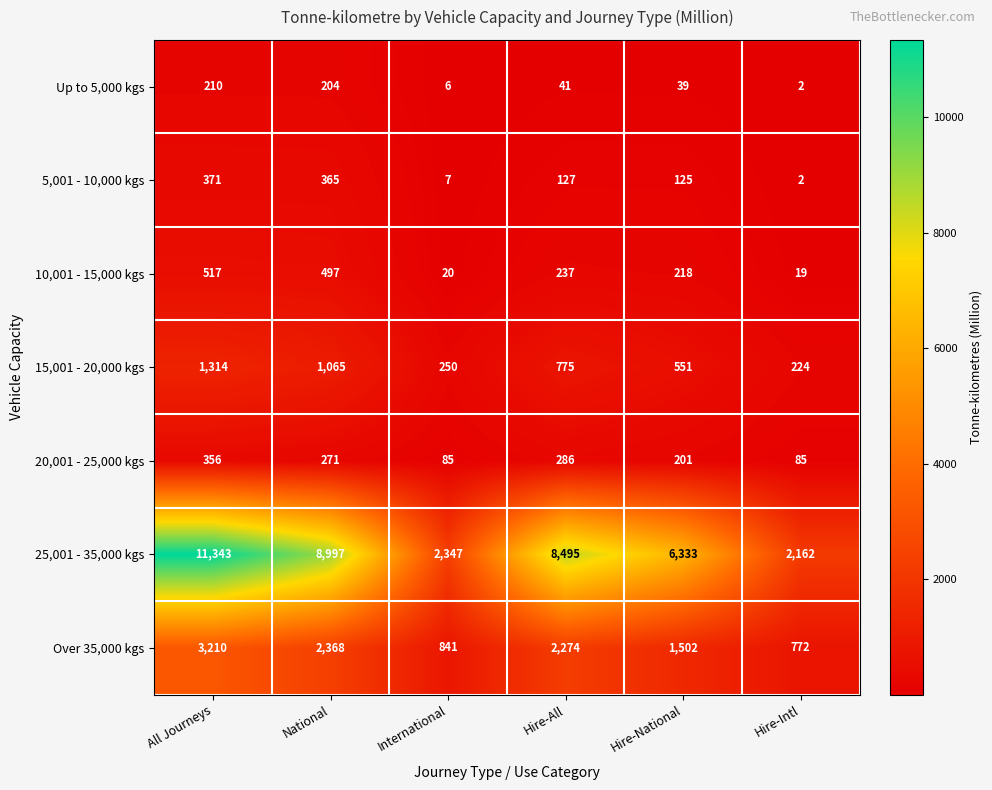

What is the difference between the maximum and minimum values in the Up to 5,000 kgs series?

208